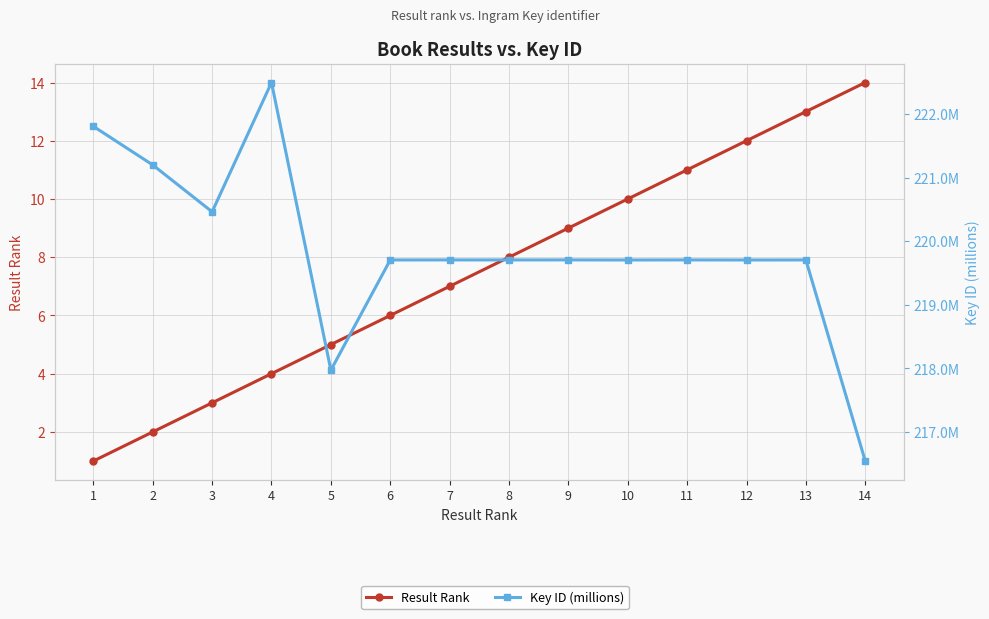

True or false: Result Rank and Key ID (millions) cross at least once.

False